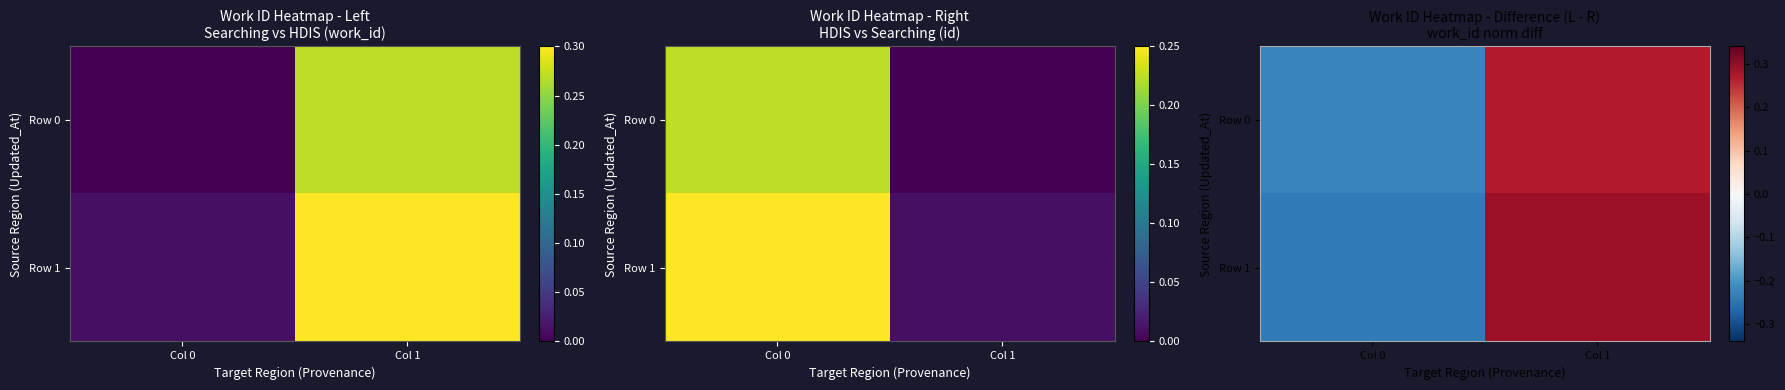

Which series has the largest range (max minus min)?

Row 1